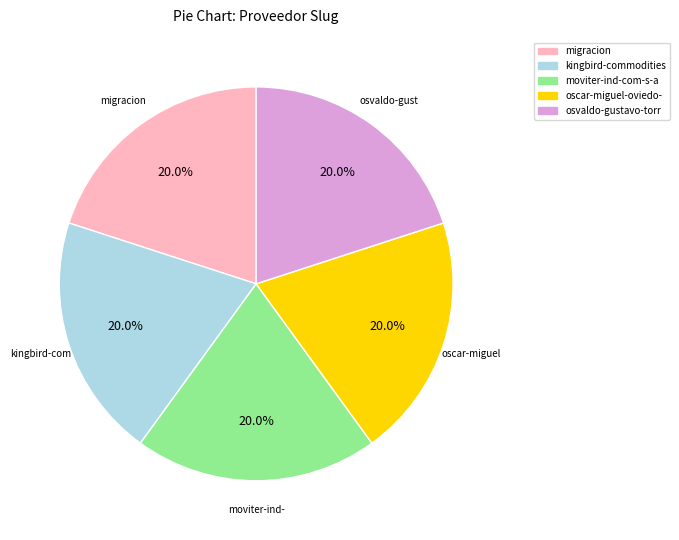

Does any single category account for the majority?

No